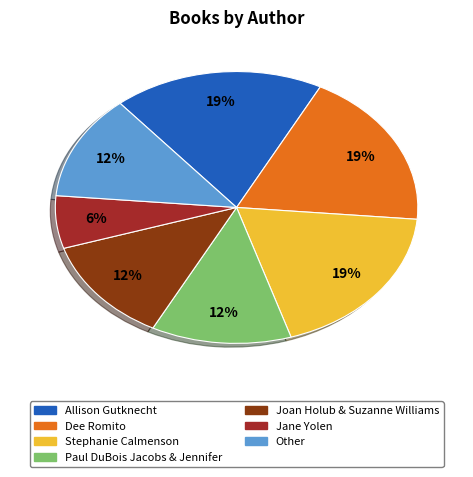

True or false: Dee Romito accounts for 19% of the total.

True